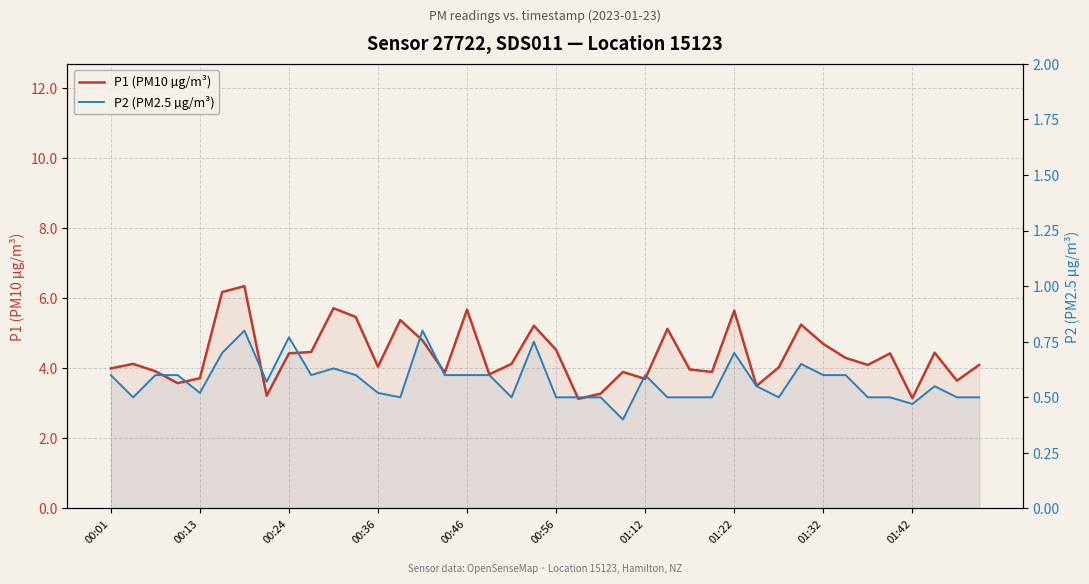

True or false: P2 (PM2.5 µg/m³) and P1 (PM10 µg/m³) intersect in this chart.

False